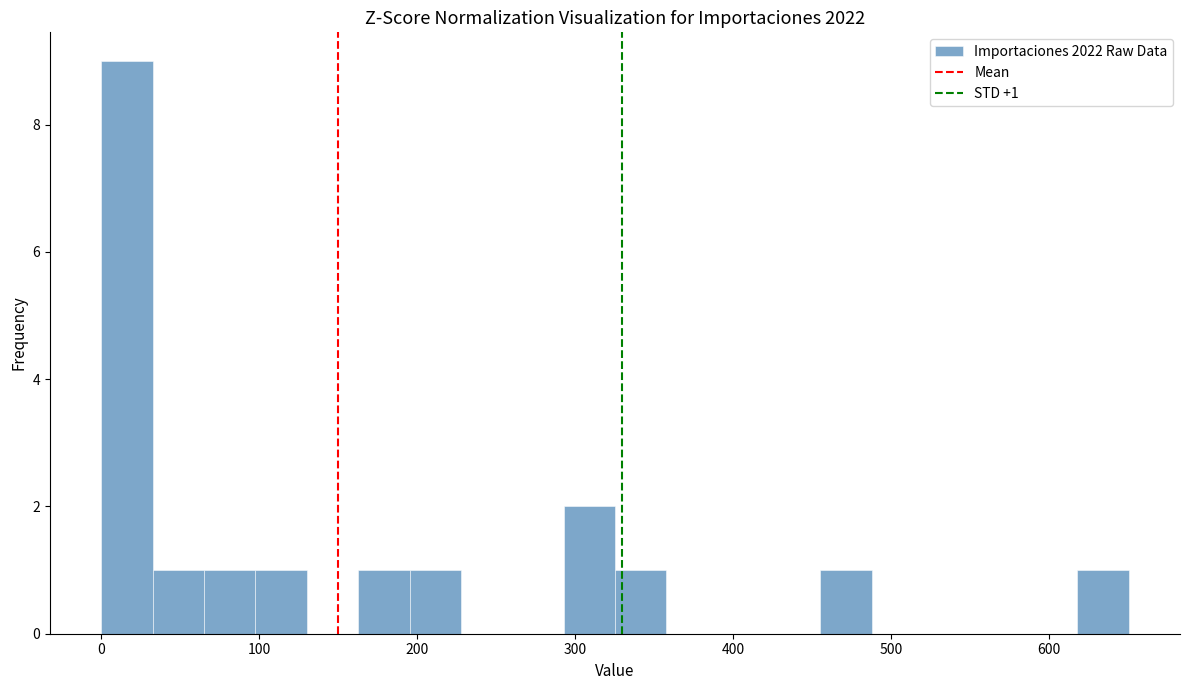

Read against the x-axis, roughly where is the centre of the tallest bar?

20